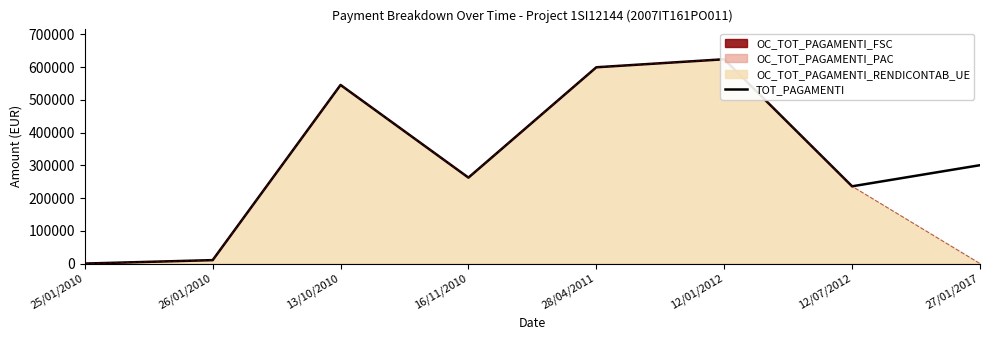

How many lines are shown in the chart?

1